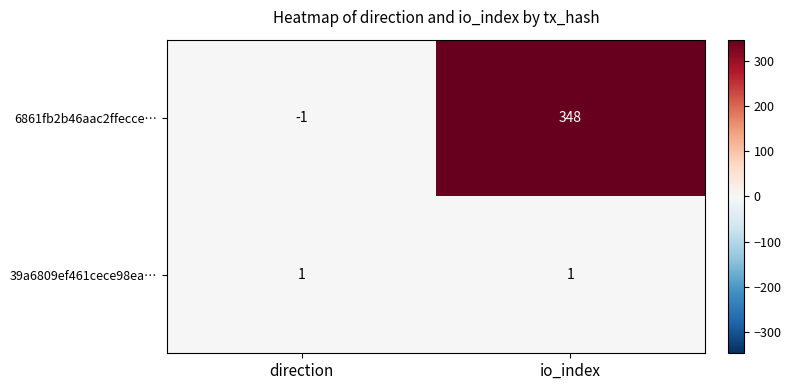

What is the maximum value shown in the chart?

348